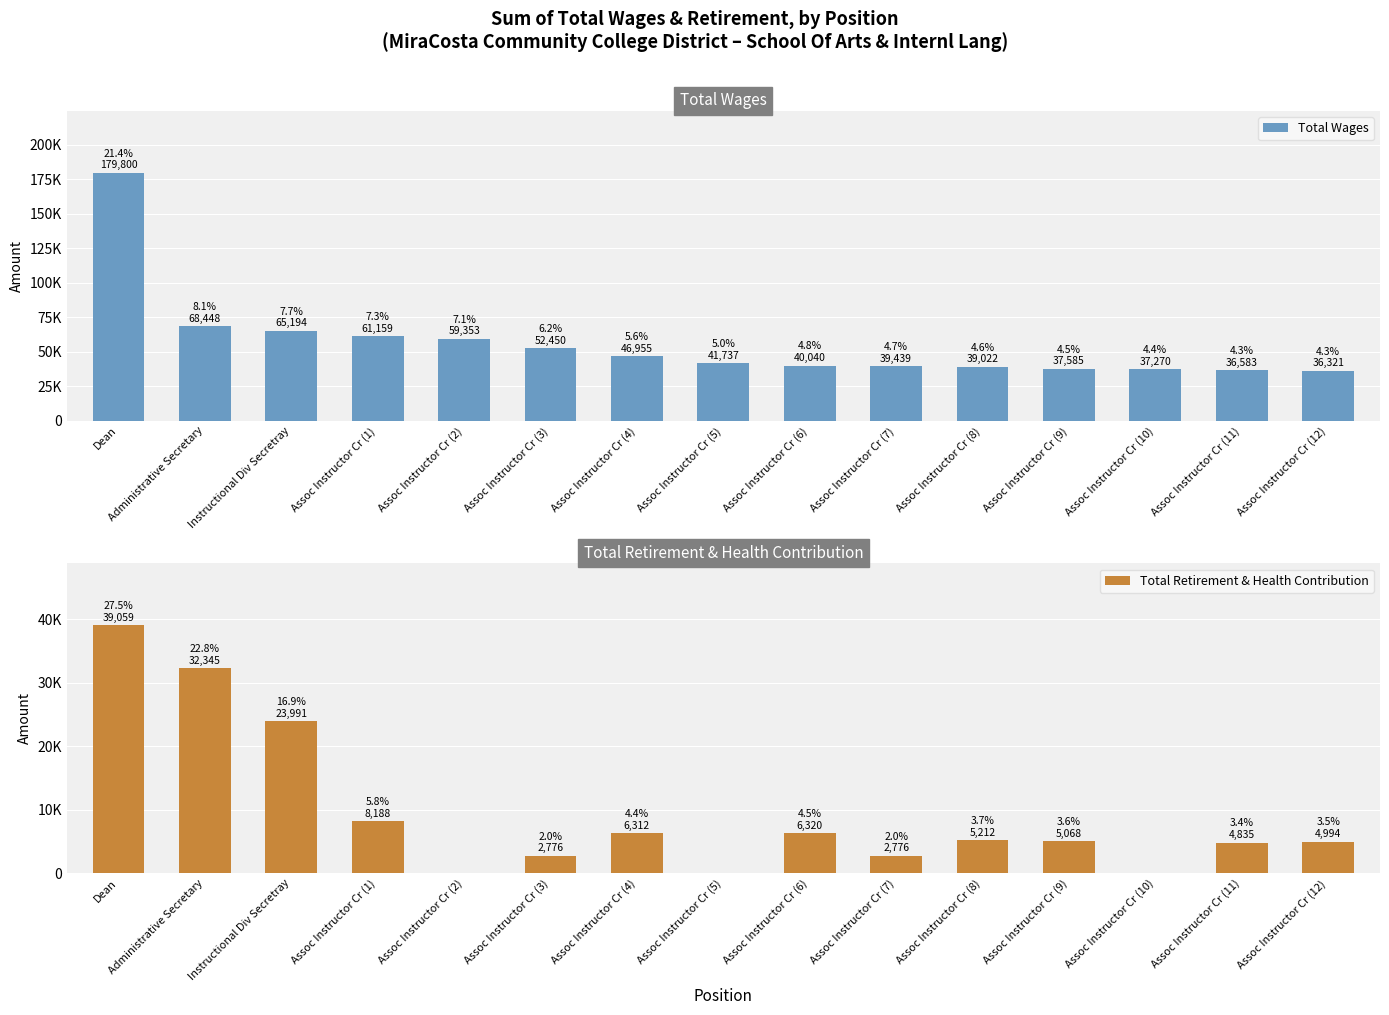

The Total Retirement & Health Contribution series shows 23991 at Instructional Div Secretray. True or false?

True